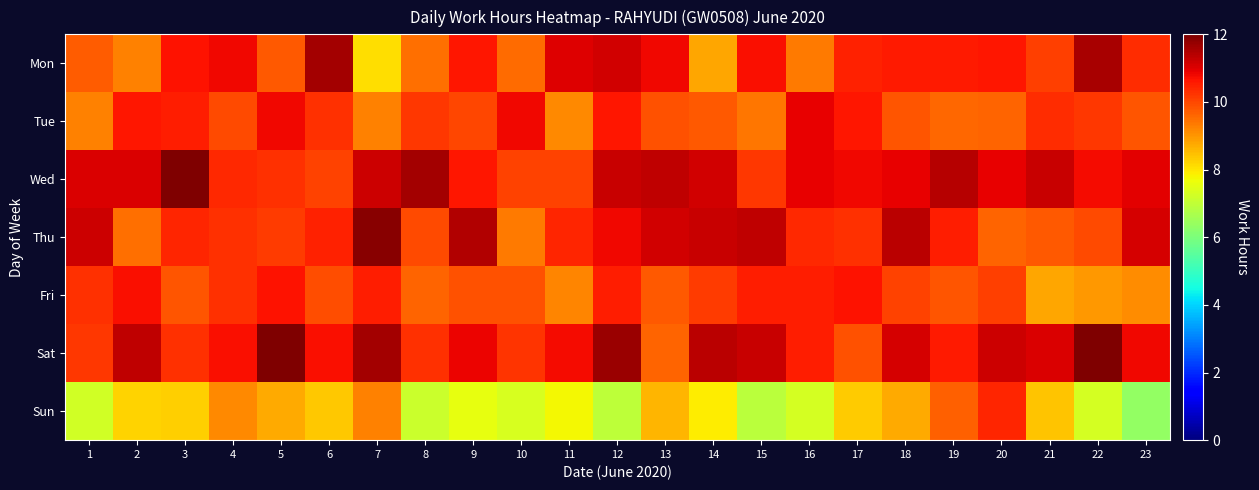

Between 12 and 23, which series saw the biggest shift?

Fri